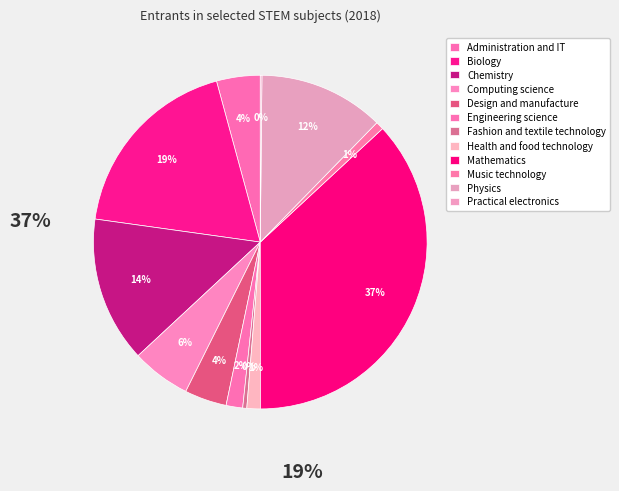

Combined, what portion of the pie is Chemistry and Mathematics?

51.0%